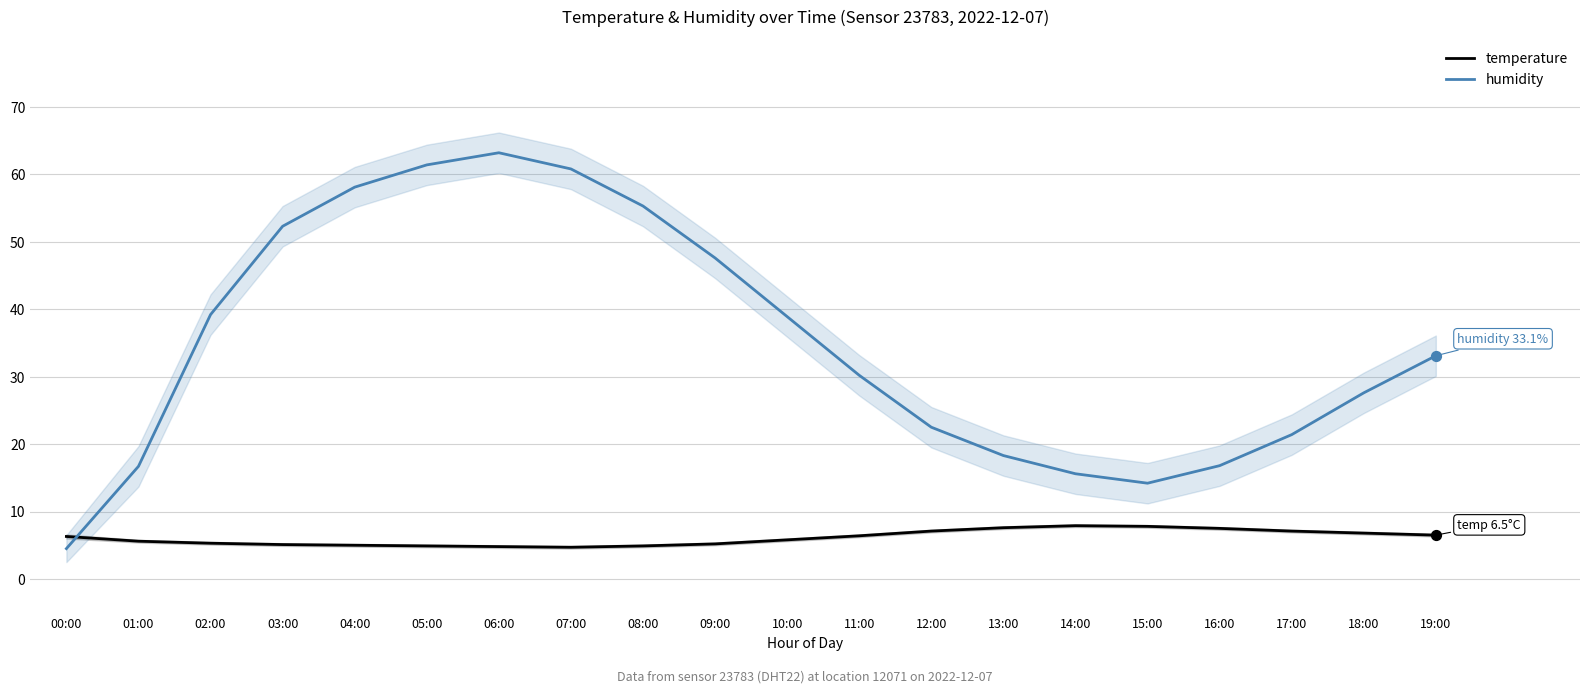

At how many categories does at least one series exceed 57?

4